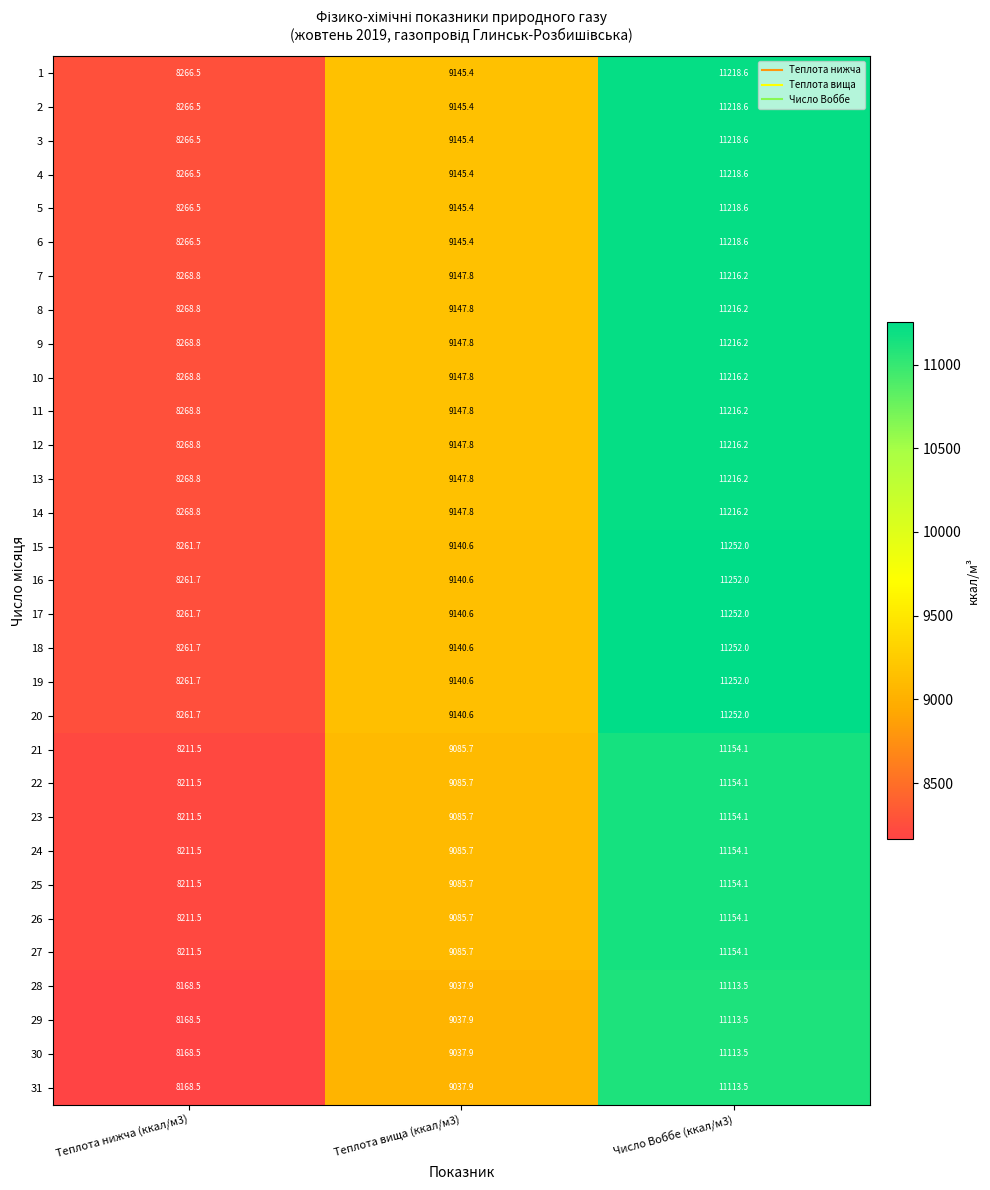

Is the value of 10 at Число Воббе (ккал/м3) greater than the value of 5 at Теплота вища (ккал/м3)?

Yes